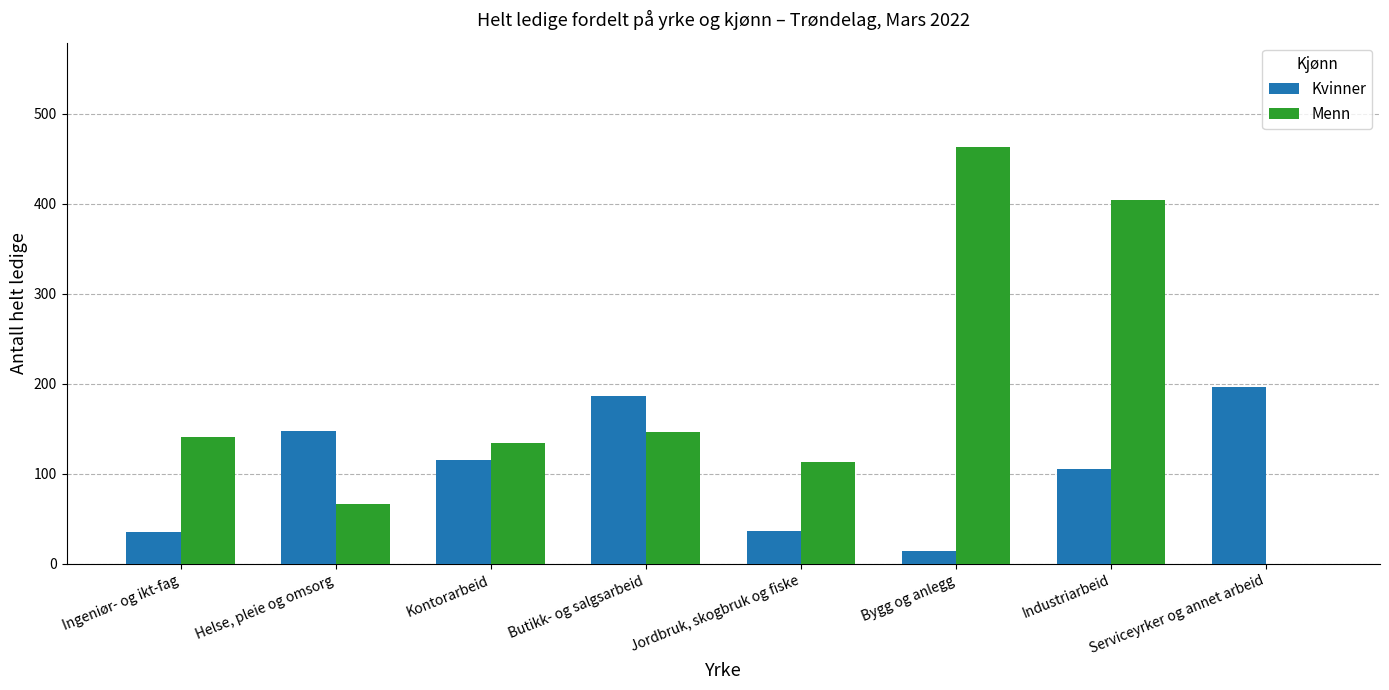

How many groups of bars are there?

8